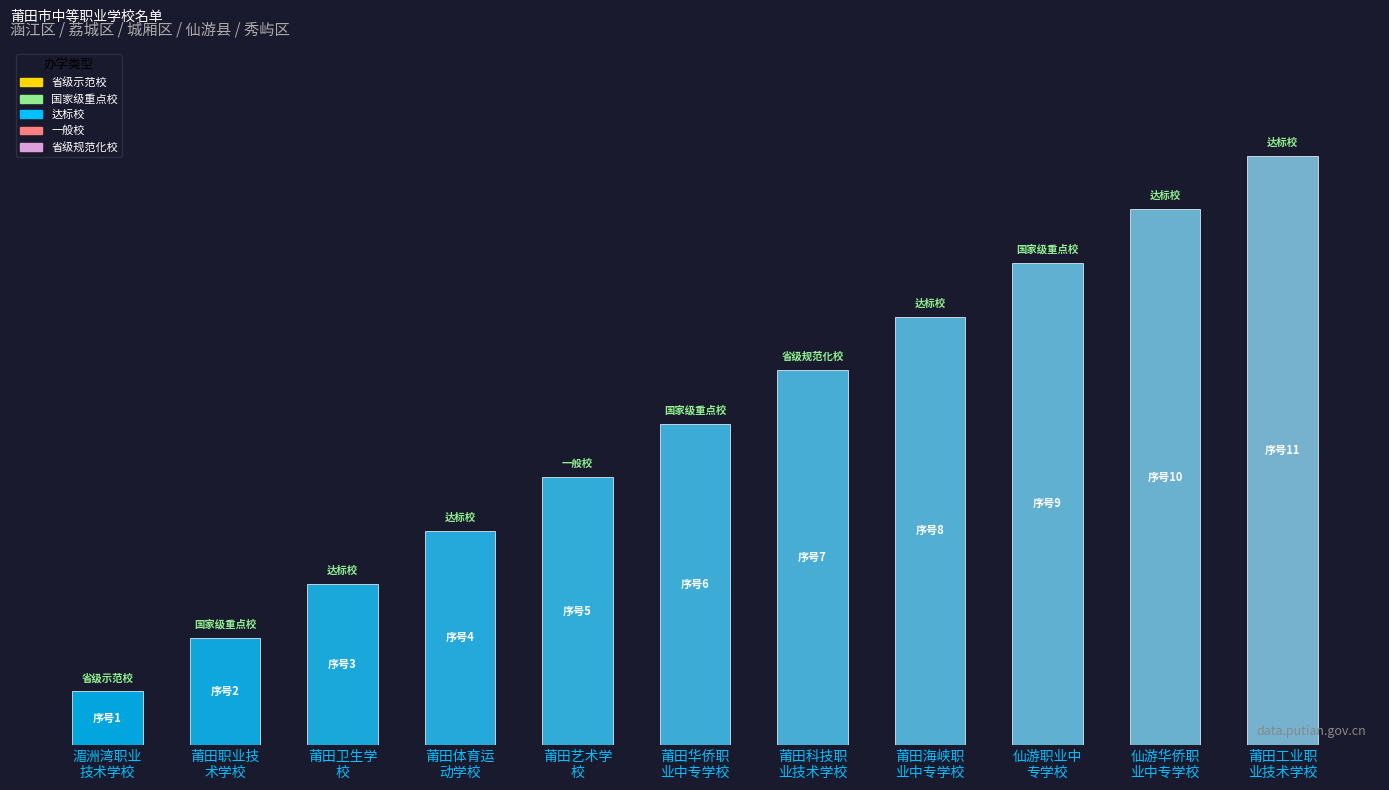

List the labels in order of value, smallest first.

湄洲湾职业
技术学校, 莆田职业技
术学校, 莆田卫生学
校, 莆田体育运
动学校, 莆田艺术学
校, 莆田华侨职
业中专学校, 莆田科技职
业技术学校, 莆田海峡职
业中专学校, 仙游职业中
专学校, 仙游华侨职
业中专学校, 莆田工业职
业技术学校